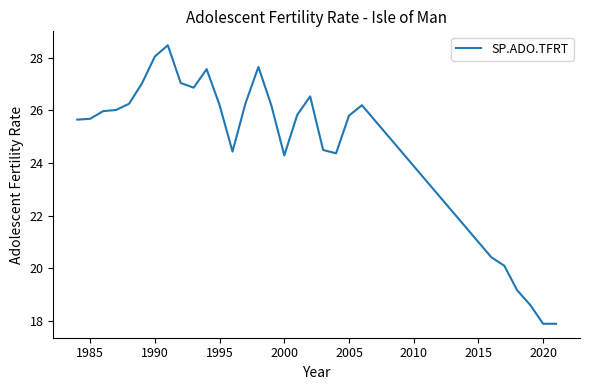

What is the smallest value displayed?

17.9